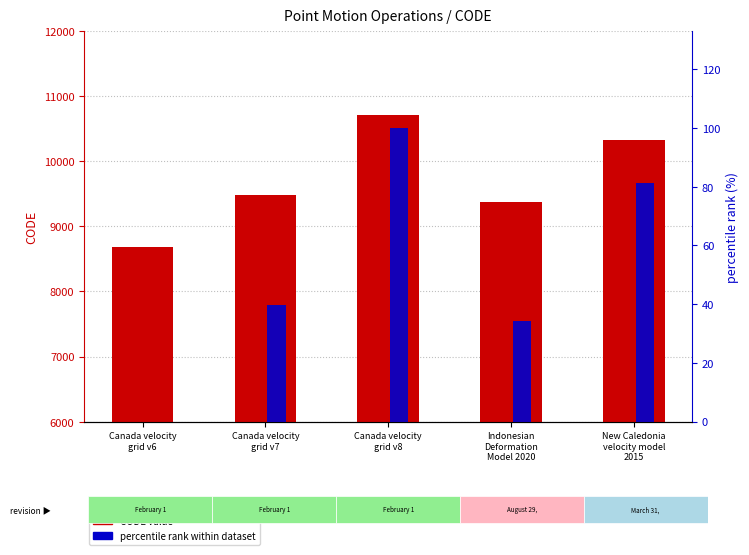

Is it true that CODE value equals 11730.7 at Canada velocity
grid v6?

False